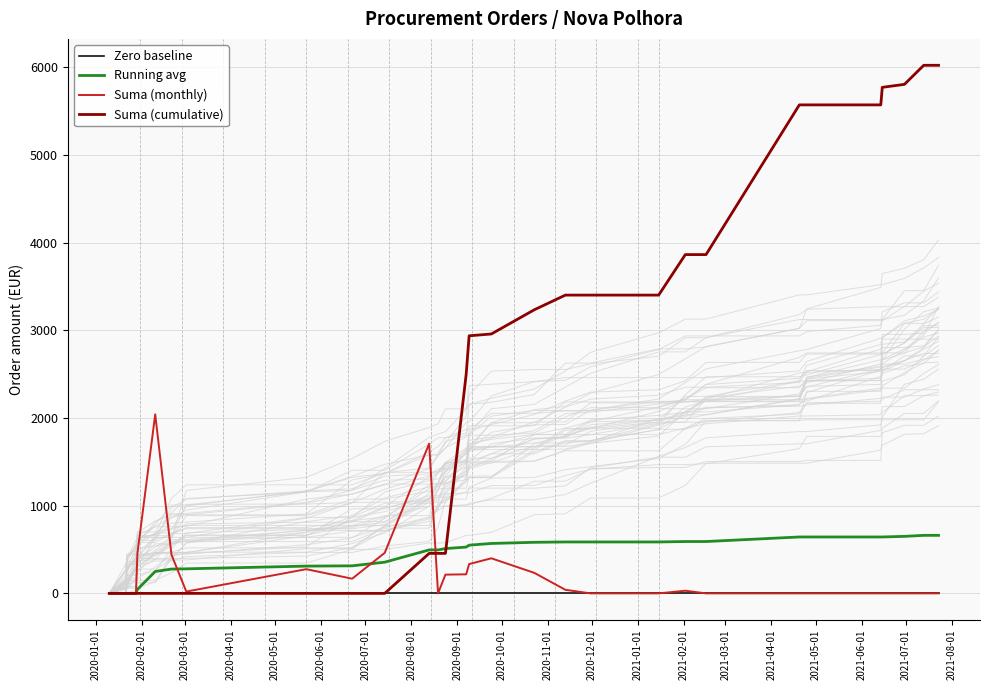

True or false: Zero baseline and Suma (monthly) intersect in this chart.

False